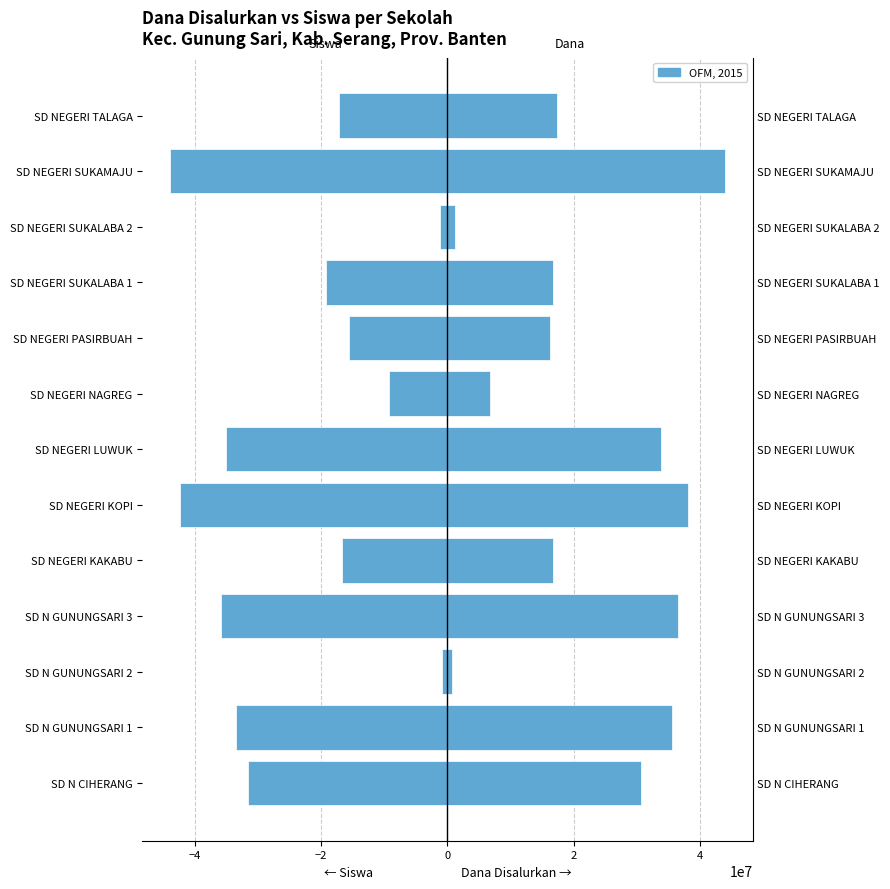

Rank the series by their maximum value, from highest to lowest.

Dana Disalurkan, Siswa Disalurkan